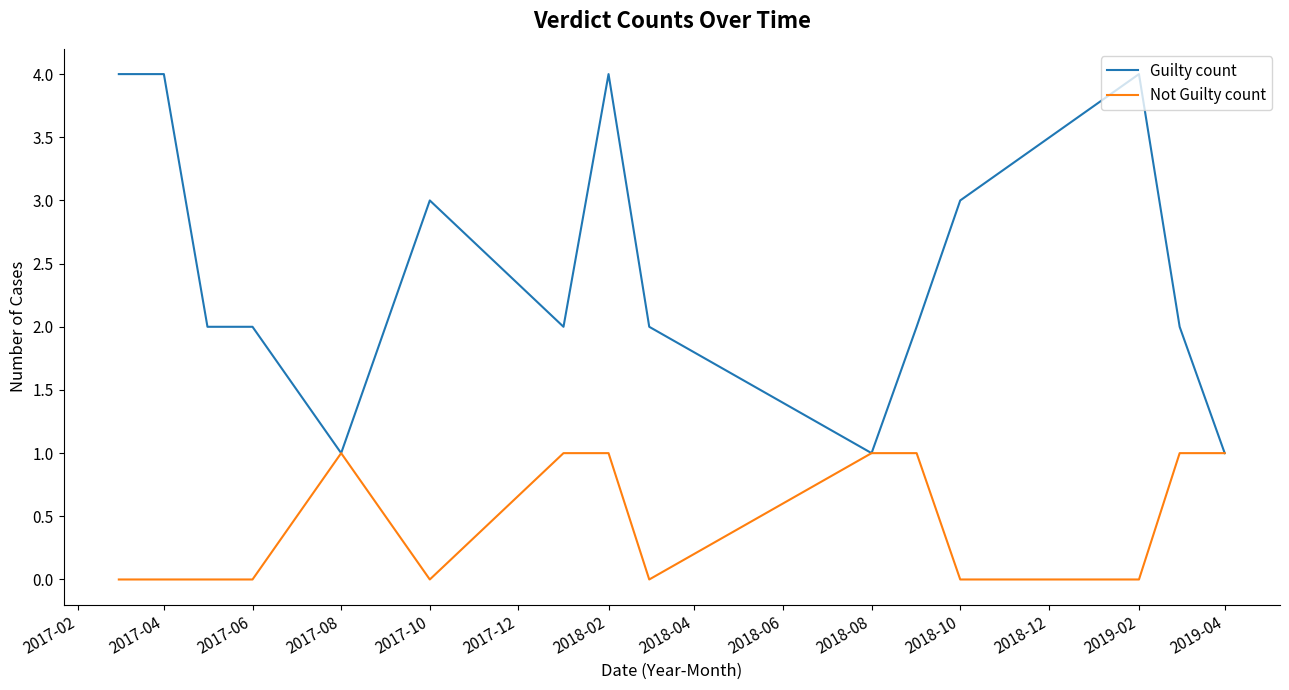

Which series has the widest spread of values?

Guilty count